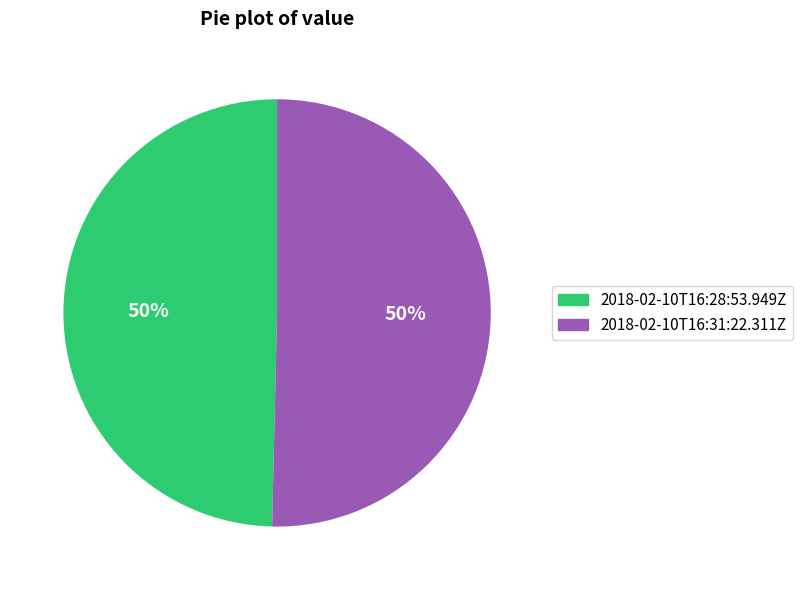

Approximately how many times larger is the value at 2018-02-10T16:28:53.949Z compared to 2018-02-10T16:31:22.311Z?

1.0